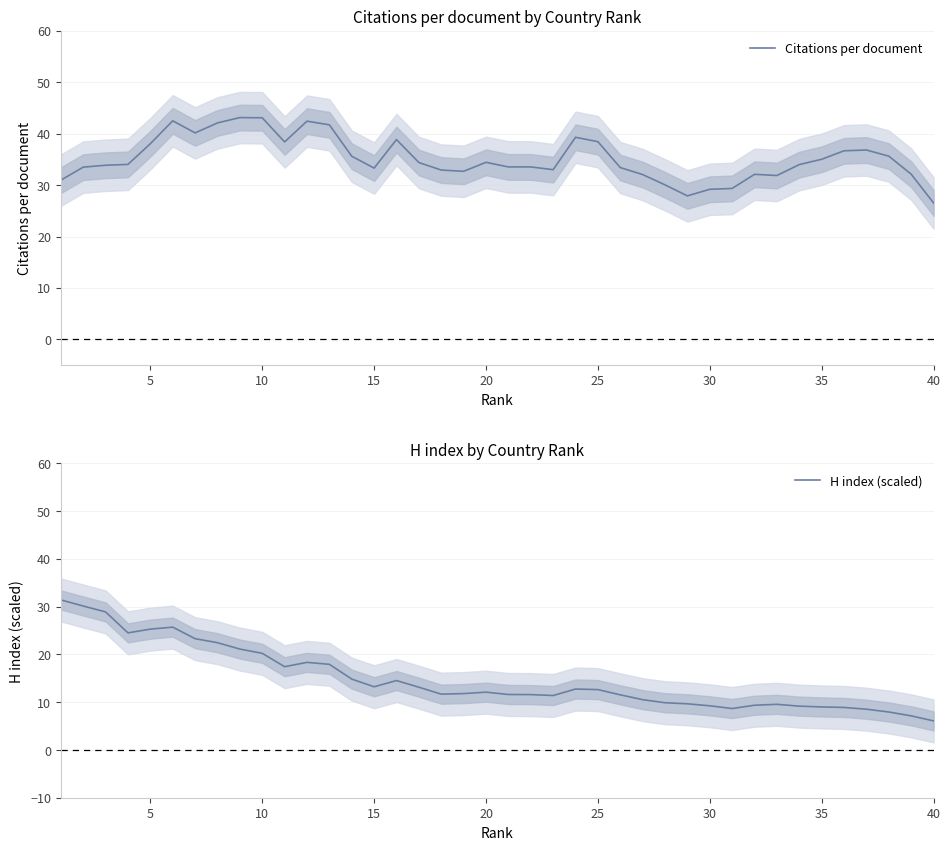

Is it true that Citations per document equals 19.0 at 35?

False